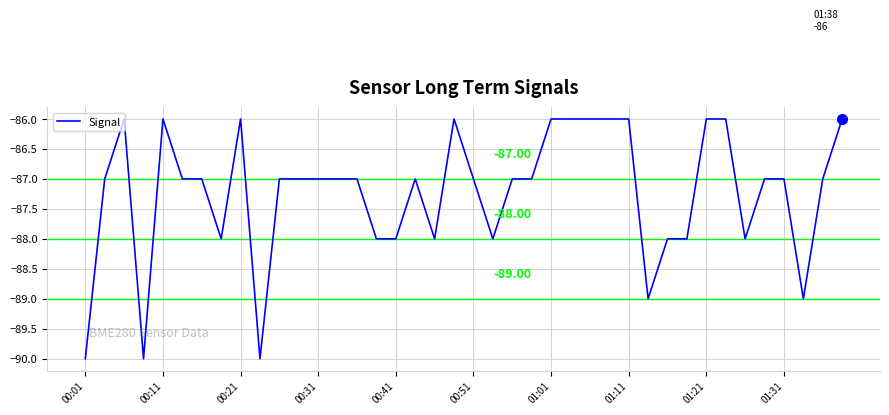

What is the difference between the maximum and minimum values?

4